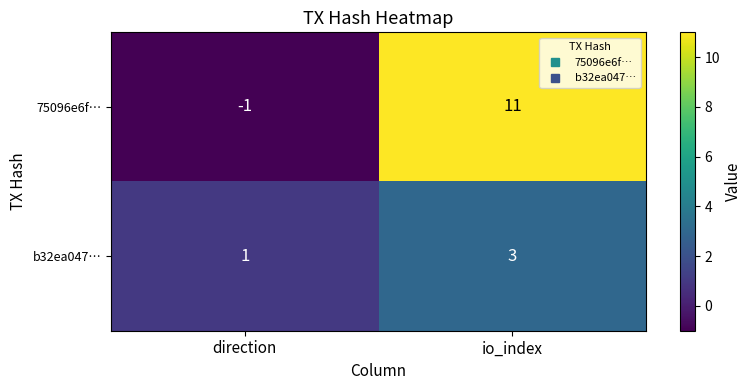

How many categories are shown in the chart?

2